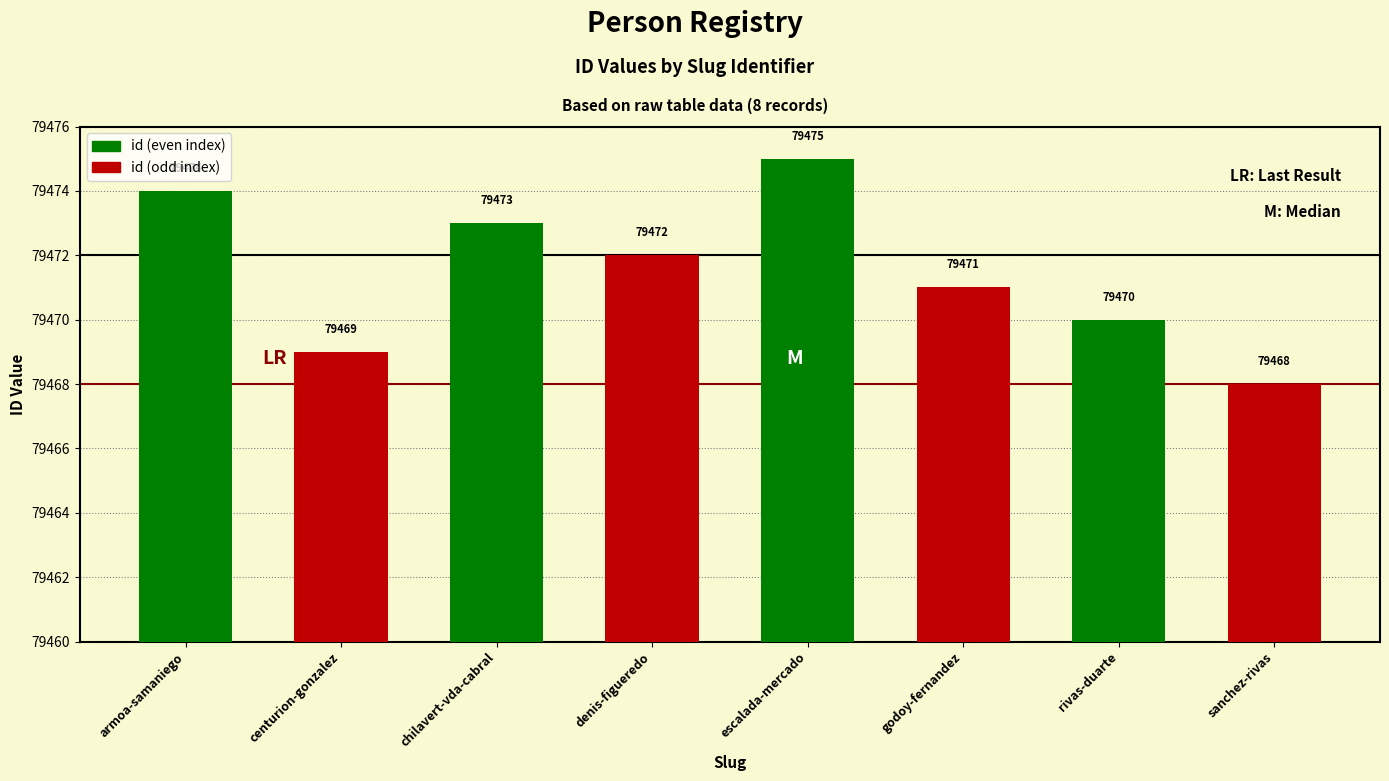

List the labels in order of value, smallest first.

sanchez-rivas, centurion-gonzalez, rivas-duarte, godoy-fernandez, denis-figueredo, chilavert-vda-cabral, armoa-samaniego, escalada-mercado